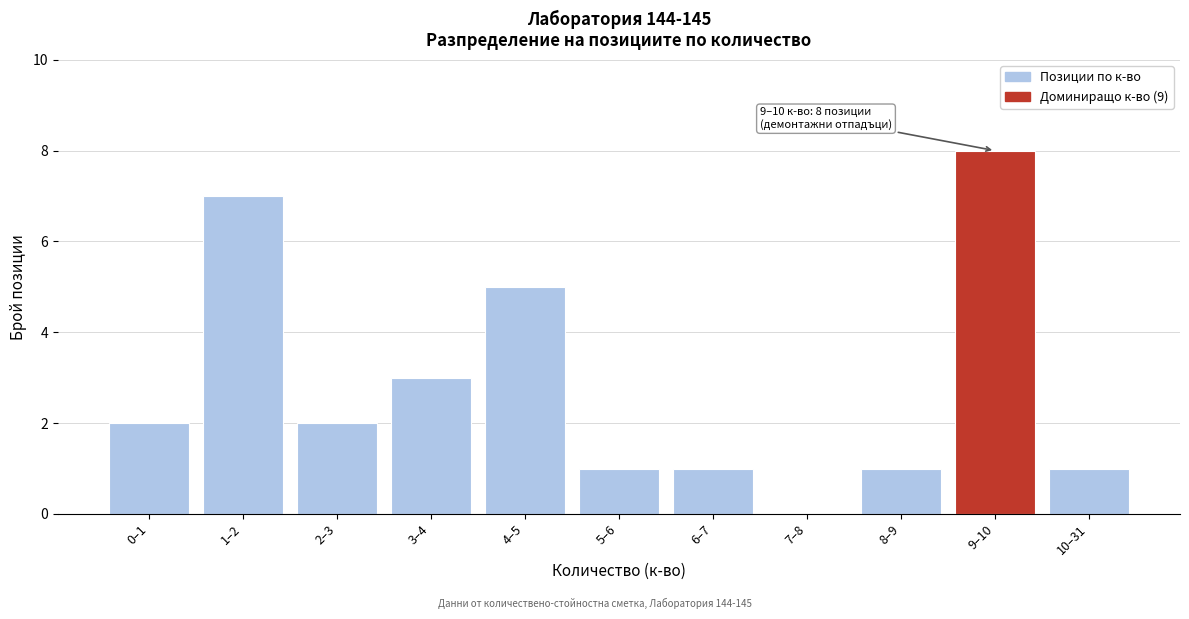

Reading right to left, extract all data points from this chart.

10–31=1	9–10=8	8–9=1	7–8=0	6–7=1	5–6=1	4–5=5	3–4=3	2–3=2	1–2=7	0–1=2